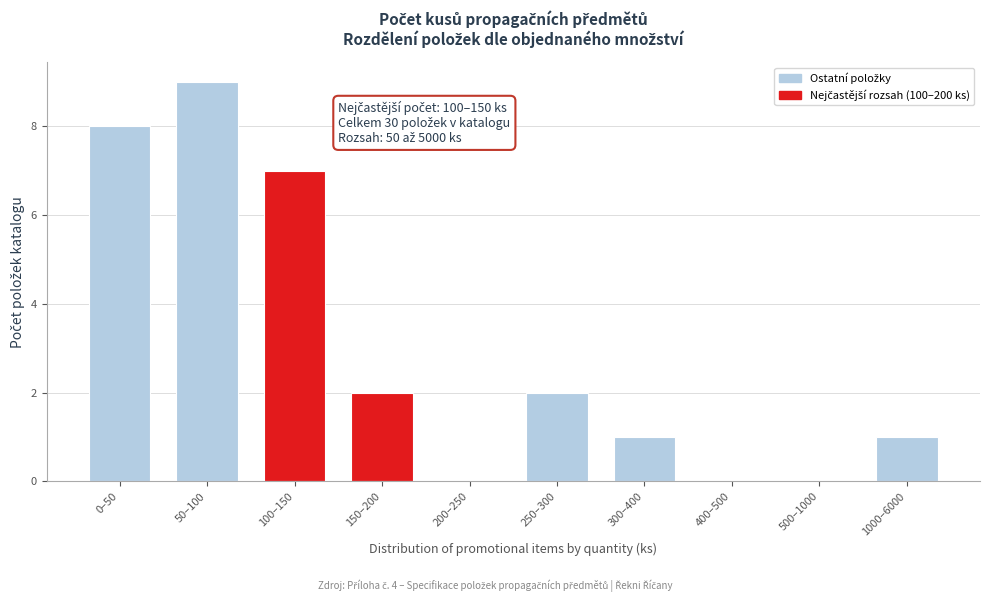

Reading left to right, what are all the values shown in this chart?

0–50=8	50–100=9	100–150=7	150–200=2	200–250=0	250–300=2	300–400=1	400–500=0	500–1000=0	1000–6000=1